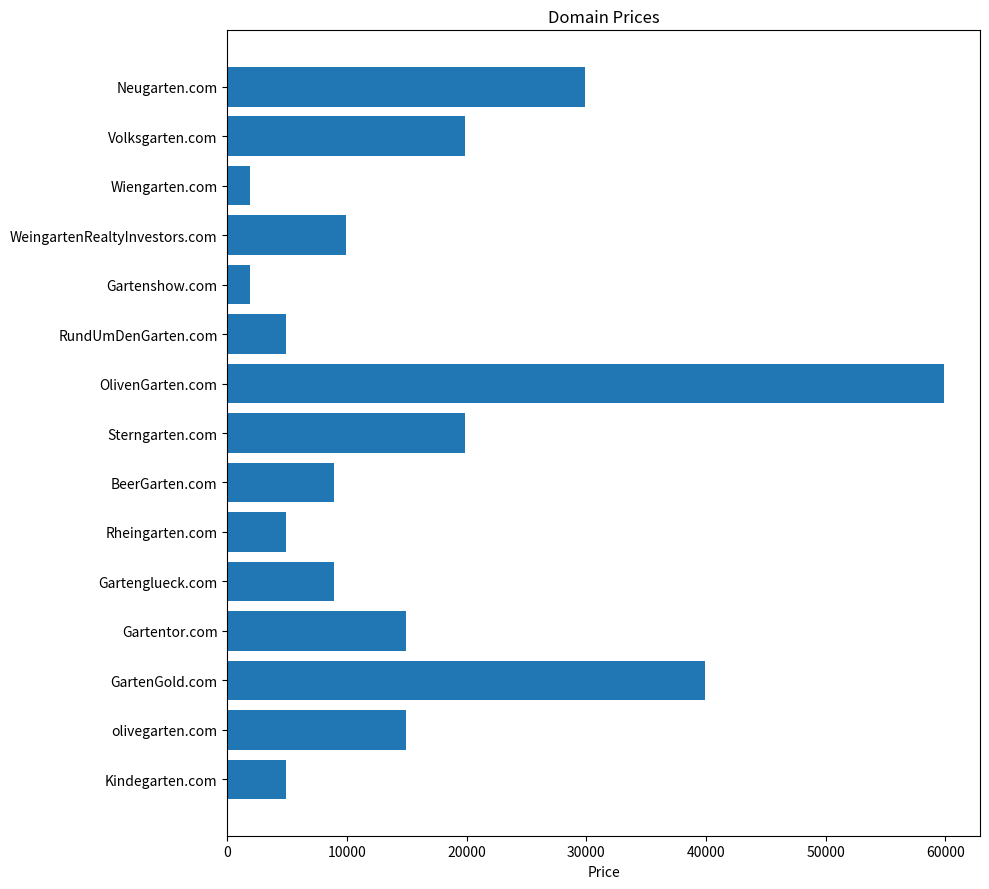

What is the difference between the second highest and minimum values?

38000